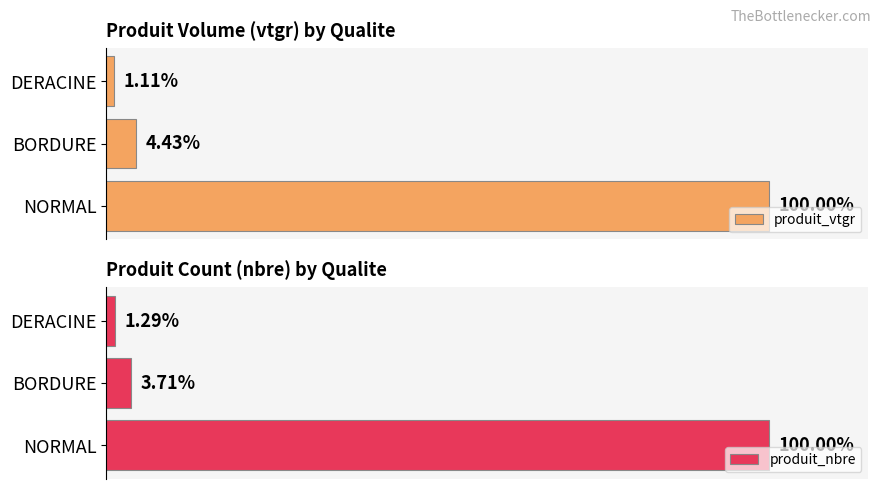

At which label is produit_vtgr closest to 50?

BORDURE